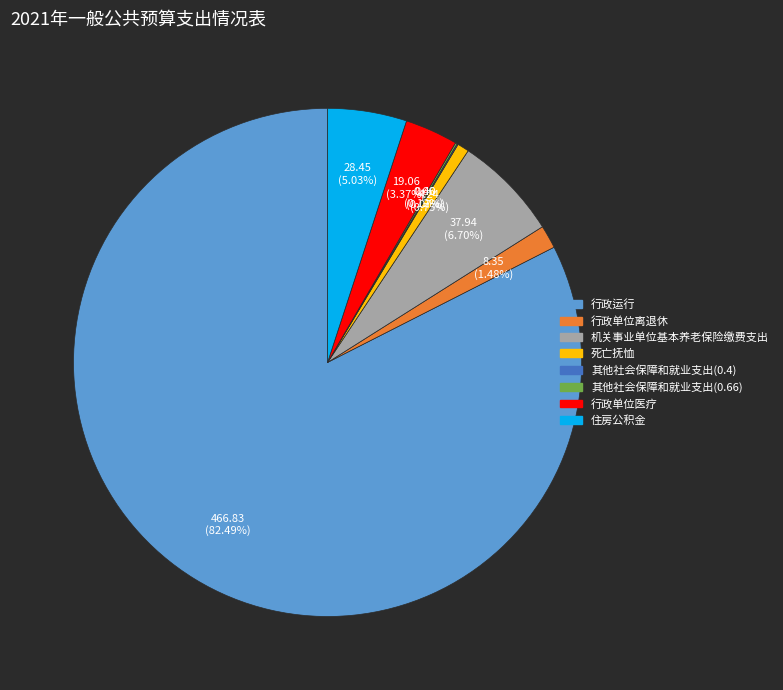

Is it true that 行政单位医疗 is 3% of the pie?

True